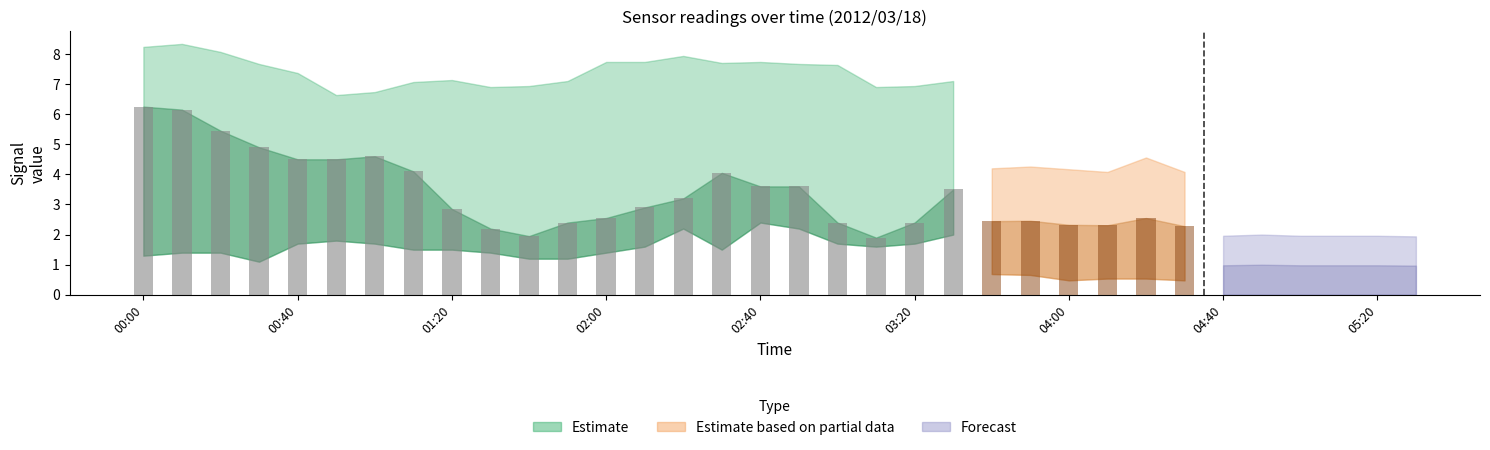

Count the number of categories in the chart.

34